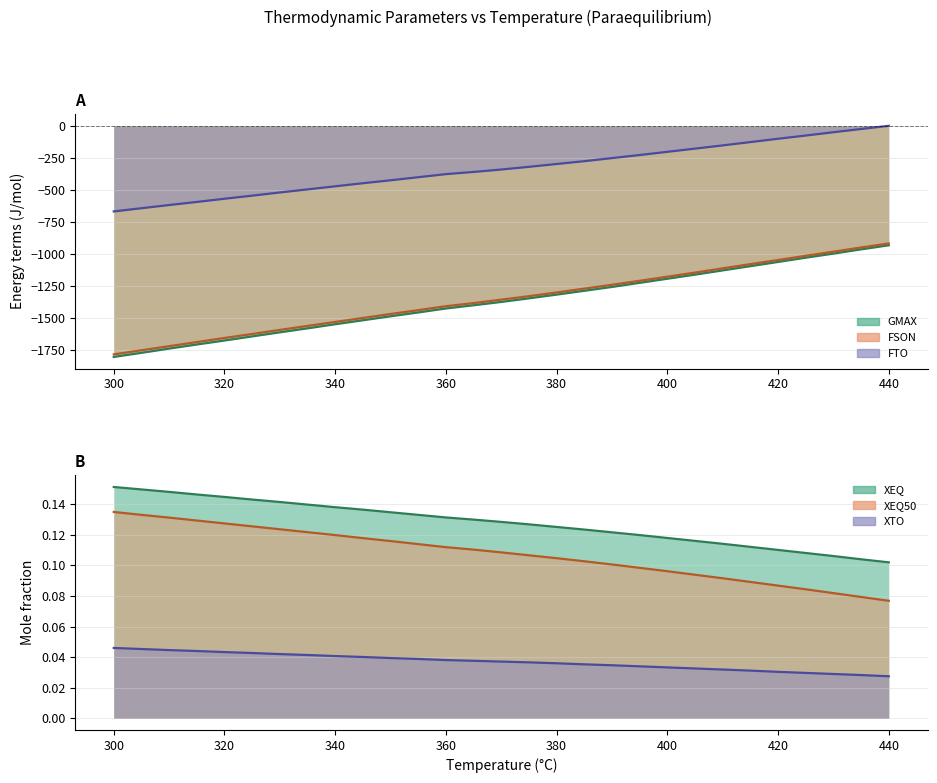

Reading left to right, extract all data points from this chart.

GMAX_line: -1805.0	-1773.0	-1740.0	-1708.0	-1677.0	-1645.0	-1613.0	-1582.0	-1550.0	-1519.0	-1488.0	-1458.0	-1427.0	-1402.0	-1376.0	-1348.0	-1319.0	-1289.0	-1259.0	-1227.0	-1195.0	-1163.0	-1130.0	-1097.0	-1064.0	-1031.0	-999.0	-966.0	-934.0
FSON_line: -1785.0	-1753.0	-1721.0	-1689.0	-1657.0	-1626.0	-1594.0	-1563.0	-1532.0	-1501.0	-1470.0	-1440.0	-1409.0	-1385.0	-1358.0	-1331.0	-1302.0	-1272.0	-1242.0	-1211.0	-1179.0	-1147.0	-1114.0	-1081.0	-1049.0	-1016.0	-984.0	-951.0	-920.0
FTO_line: -670.0	-645.0	-620.0	-596.0	-571.0	-547.0	-522.0	-498.0	-474.0	-450.0	-427.0	-403.0	-379.0	-362.0	-343.0	-322.0	-300.0	-278.0	-254.0	-230.0	-205.0	-180.0	-155.0	-129.0	-103.0	-78.0	-52.0	-27.0	-2.0
XEQ_line: 0.2	0.1	0.1	0.1	0.1	0.1	0.1	0.1	0.1	0.1	0.1	0.1	0.1	0.1	0.1	0.1	0.1	0.1	0.1	0.1	0.1	0.1	0.1	0.1	0.1	0.1	0.1	0.1	0.1
XEQ50_line: 0.1	0.1	0.1	0.1	0.1	0.1	0.1	0.1	0.1	0.1	0.1	0.1	0.1	0.1	0.1	0.1	0.1	0.1	0.1	0.1	0.1	0.1	0.1	0.1	0.1	0.1	0.1	0.1	0.1
XTO_line: 0.0	0.0	0.0	0.0	0.0	0.0	0.0	0.0	0.0	0.0	0.0	0.0	0.0	0.0	0.0	0.0	0.0	0.0	0.0	0.0	0.0	0.0	0.0	0.0	0.0	0.0	0.0	0.0	0.0